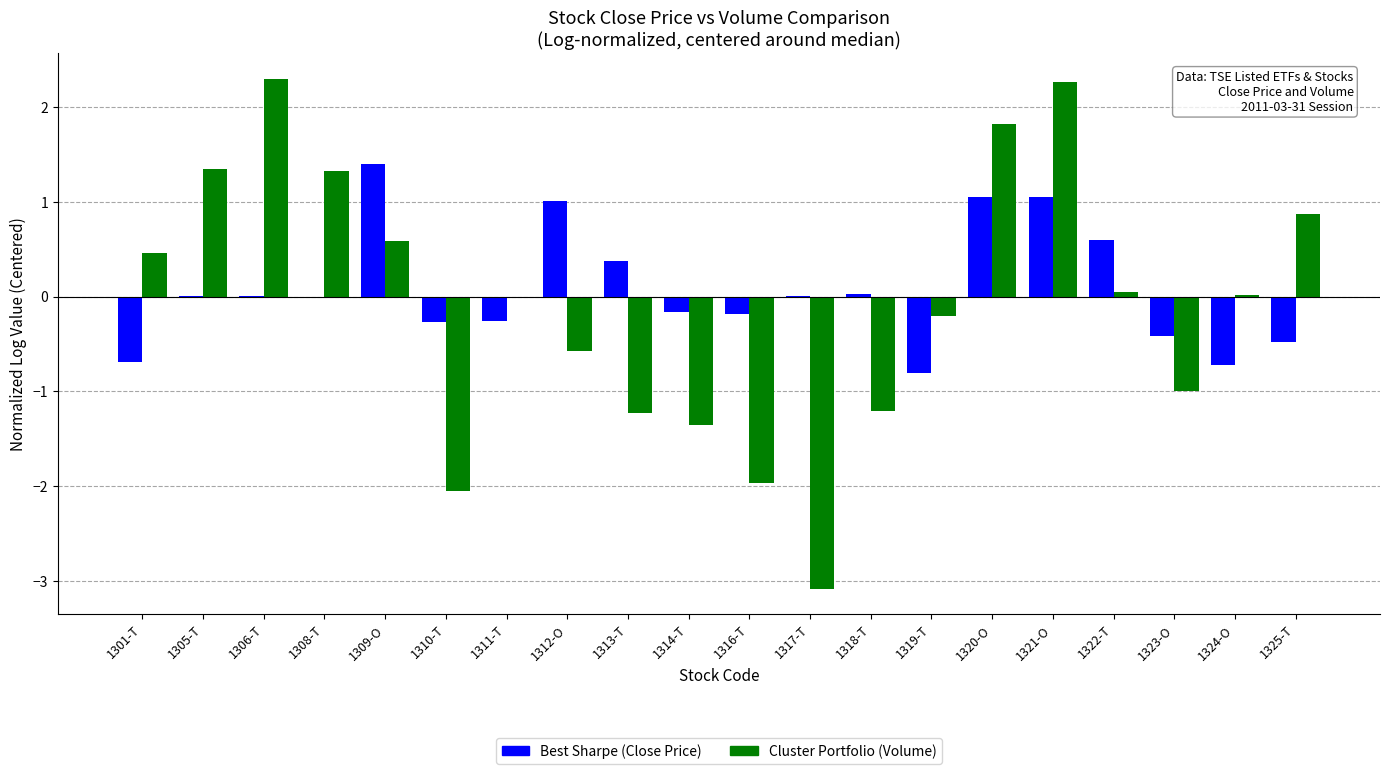

Which series has the largest total across all categories?

Best Sharpe (Close Price)